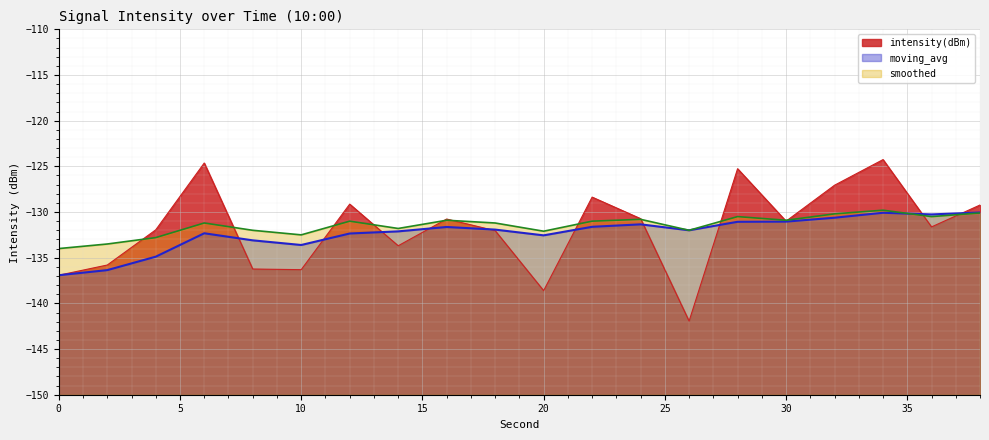

Which series ends up on top after the final intersection of moving_avg and intensity(dBm)?

intensity(dBm)